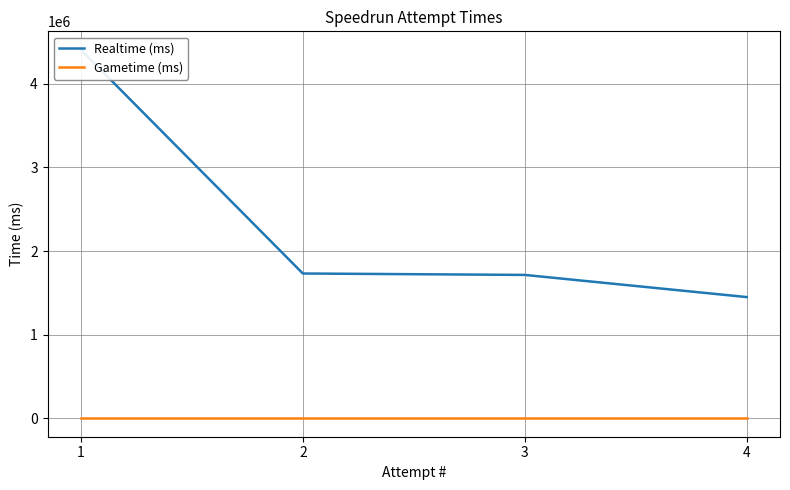

What are all the series names shown in the legend?

Realtime (ms), Gametime (ms)